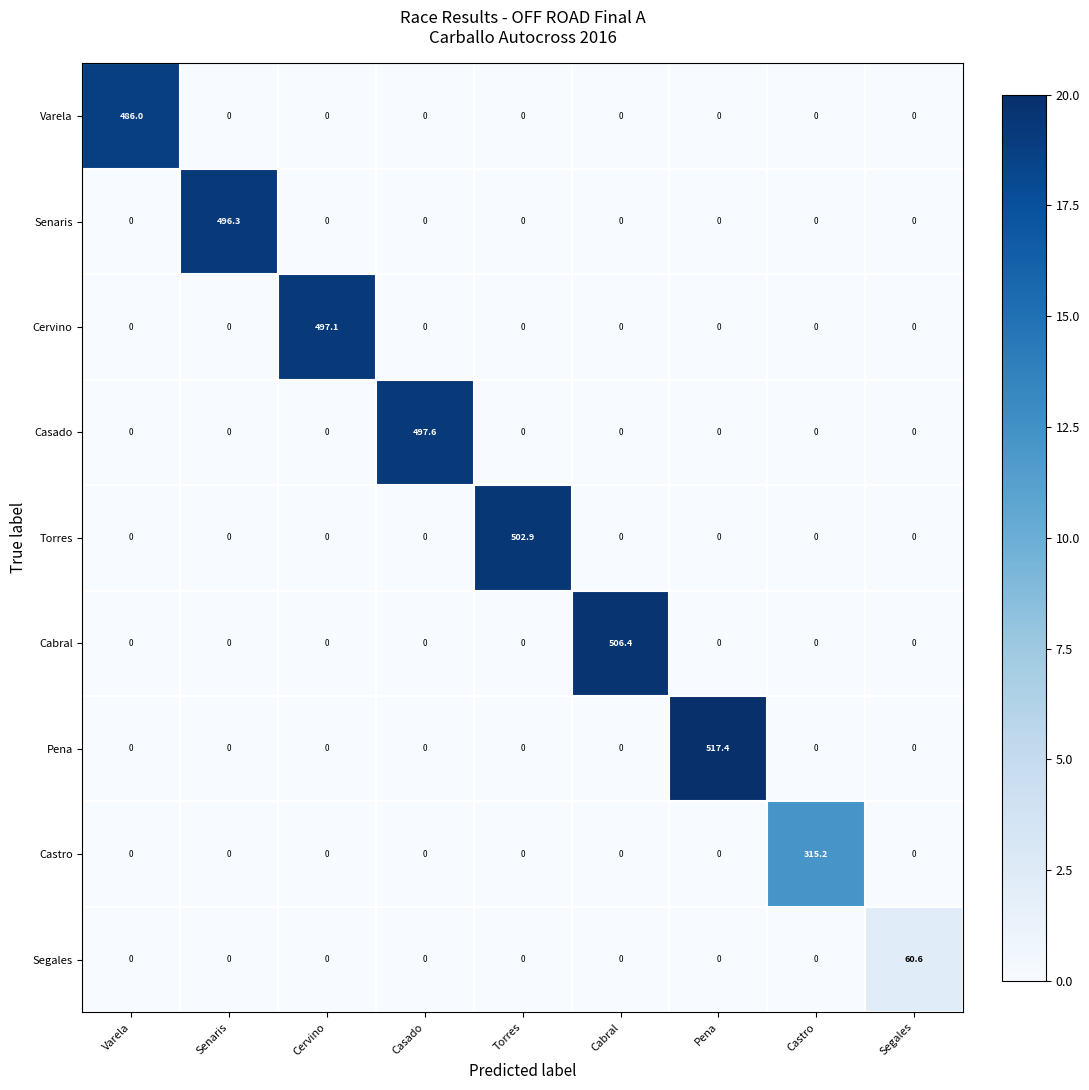

Which series has the widest spread of values?

Pena